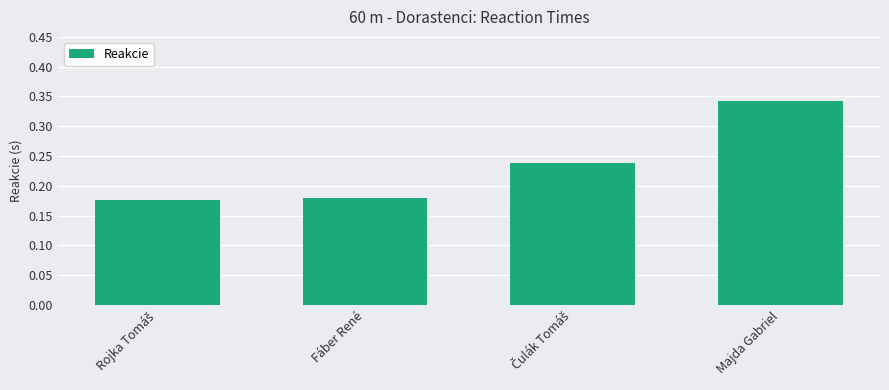

Which category has the highest value across all series?

Majda Gabriel